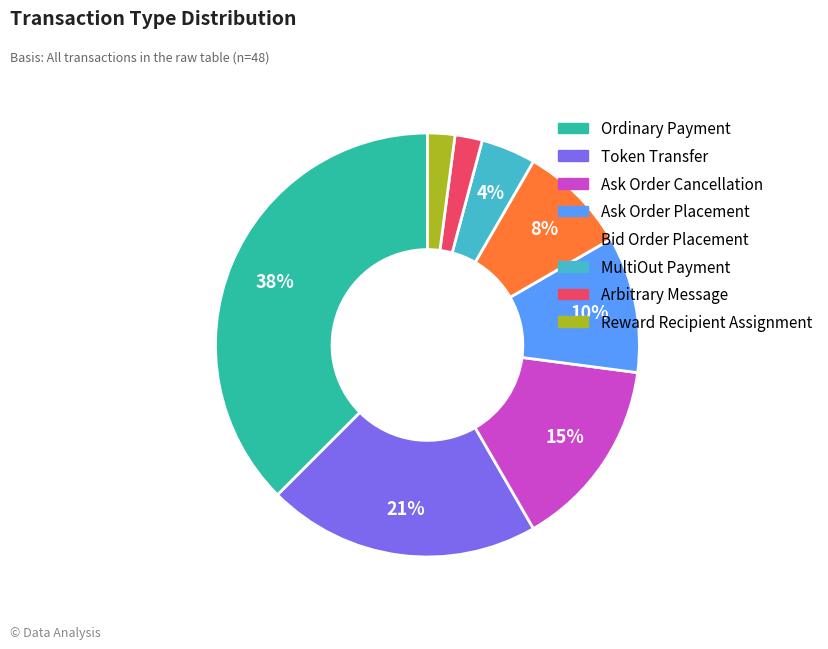

Do Bid Order Placement and Arbitrary Message together represent more than half of the pie?

No